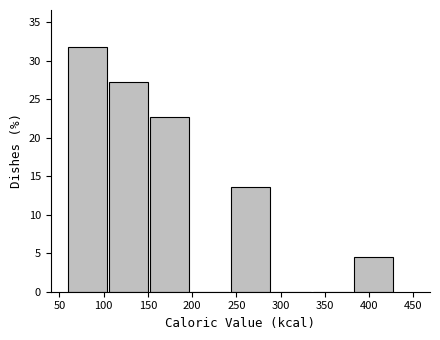

Reading left to right, list every bar in this chart as the range it spans on the x-axis followed by its height. Neither the bar edges nor the heights are printed on the chart, so give them approximately, as read against the axes.

60 to 105: 32.0
105 to 150: 27.5
150 to 200: 22.5
200 to 245: 0
245 to 290: 13.5
290 to 335: 0
335 to 385: 0
385 to 430: 4.5